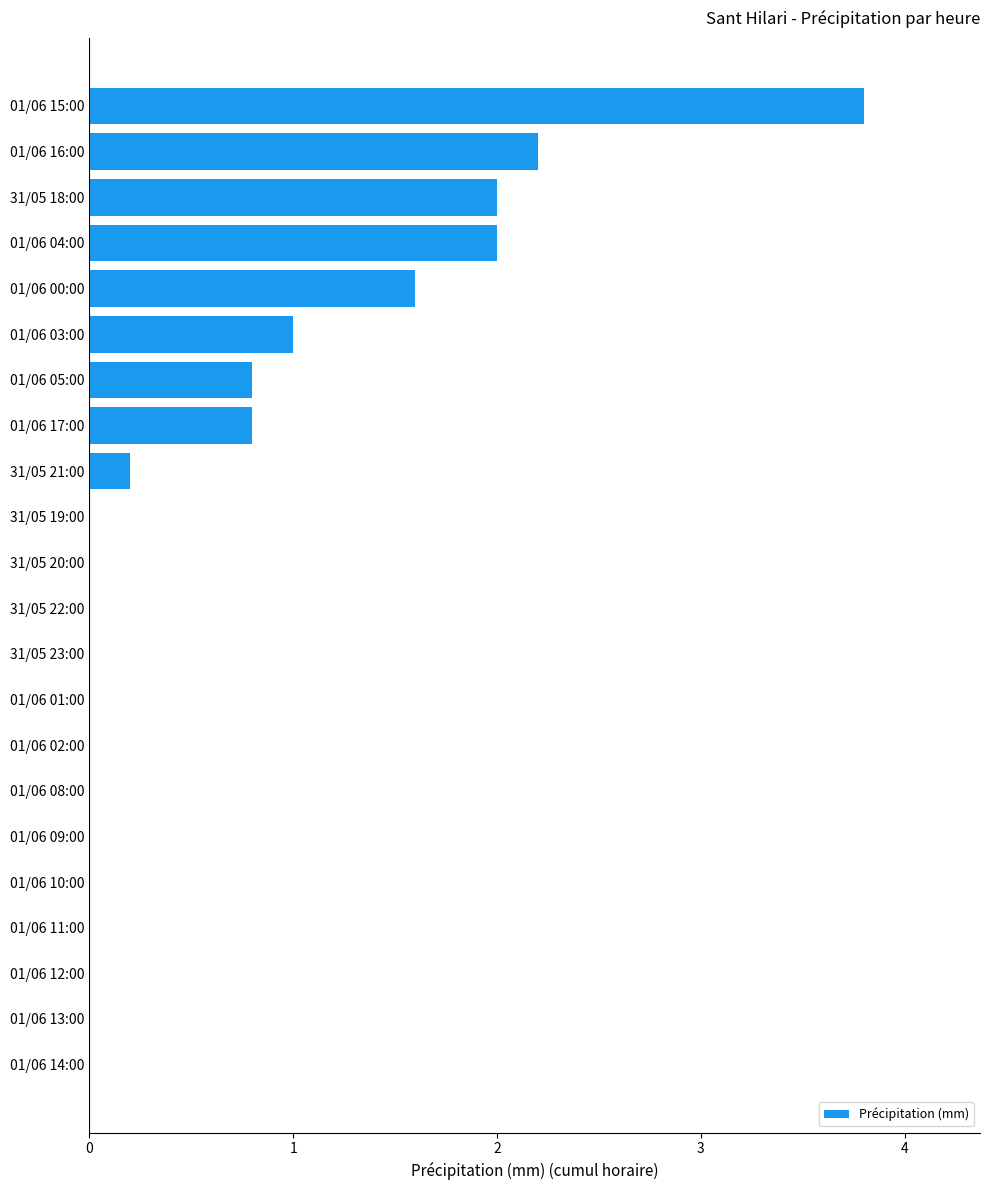

Which has a higher value, 01/06 09:00 or 01/06 05:00?

01/06 05:00